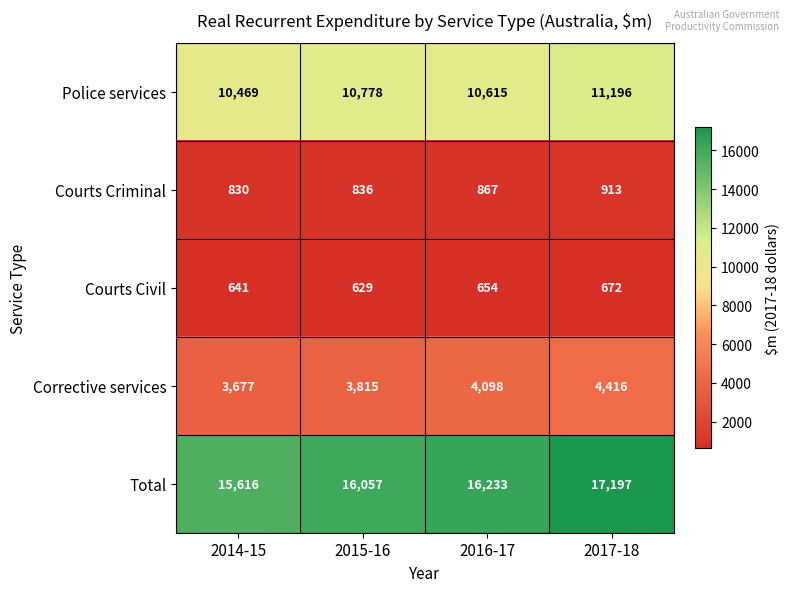

How many series are shown in this chart?

5